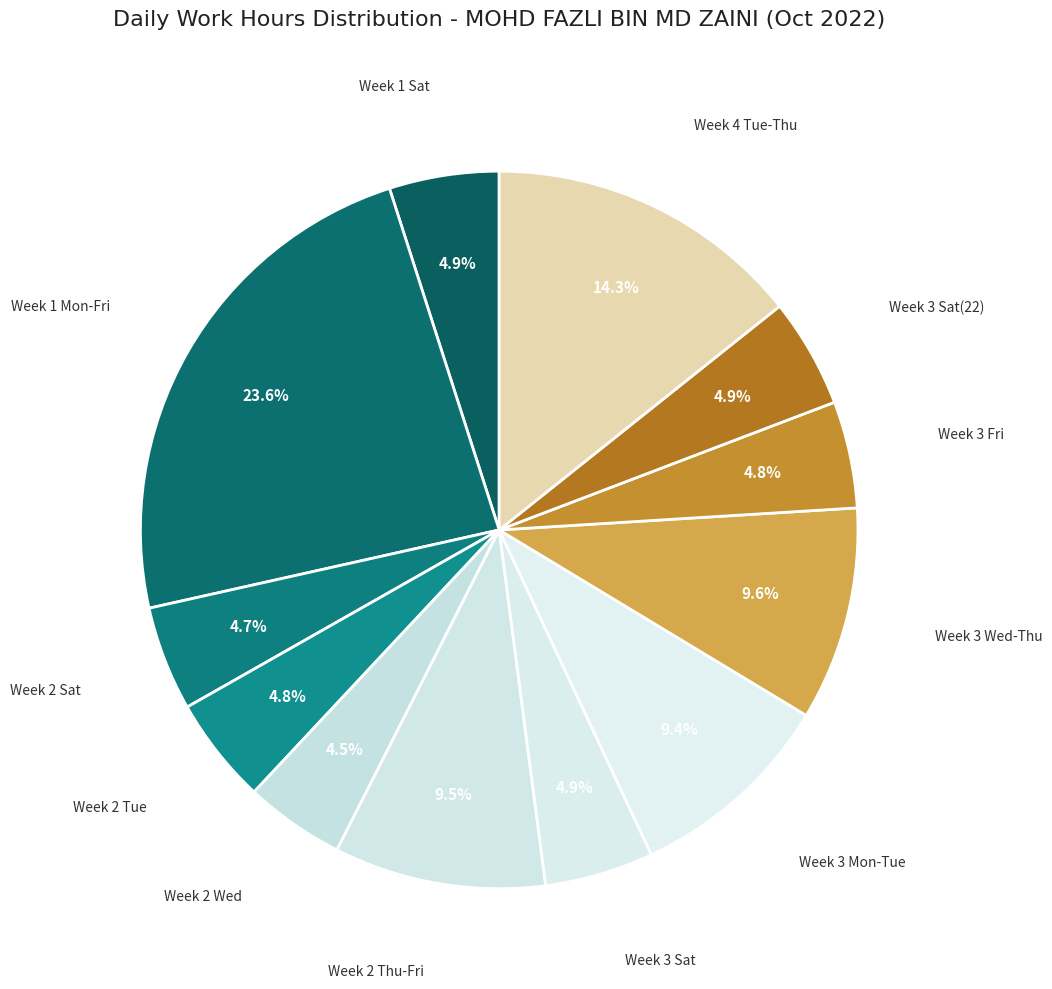

Does any single category account for the majority?

No